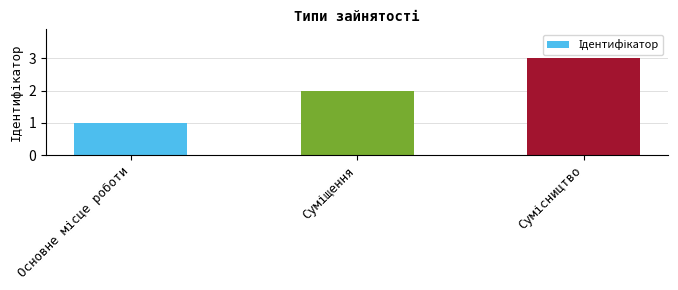

Count the values in the range 1 to 3.

3